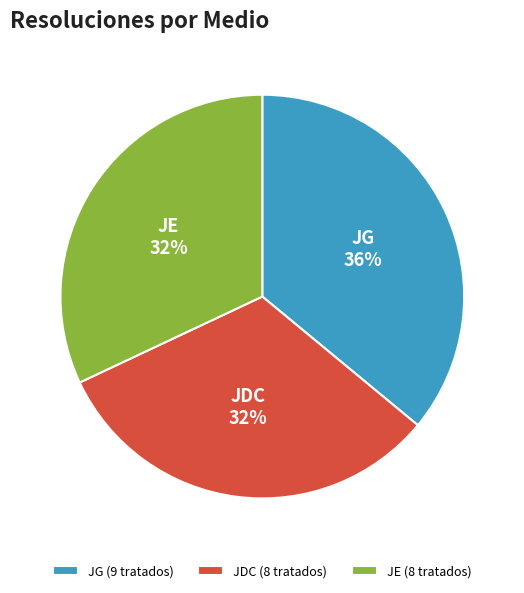

True or false: JG accounts for 27% of the total.

False